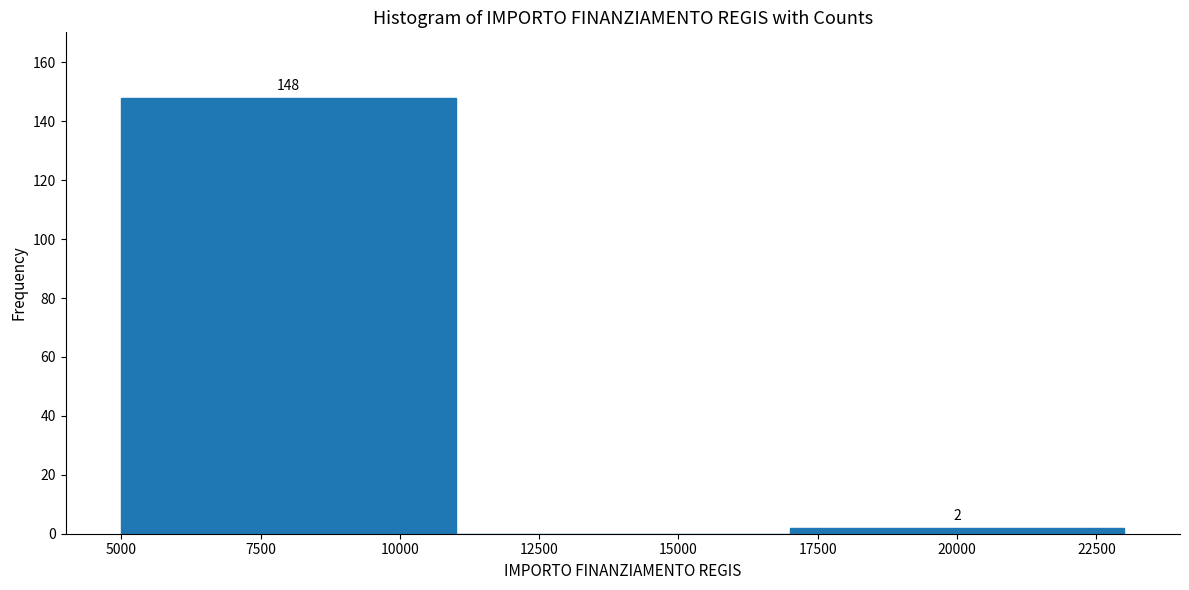

Over which range of the x-axis is the bar tallest?

5000 to 11000